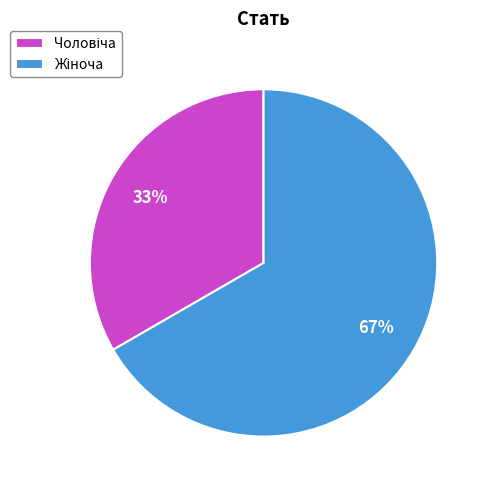

How many slices are in this pie chart?

2